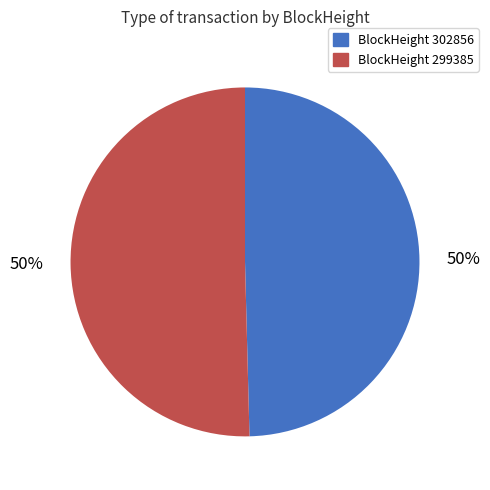

To the nearest percent, what is the average slice percentage?

50%